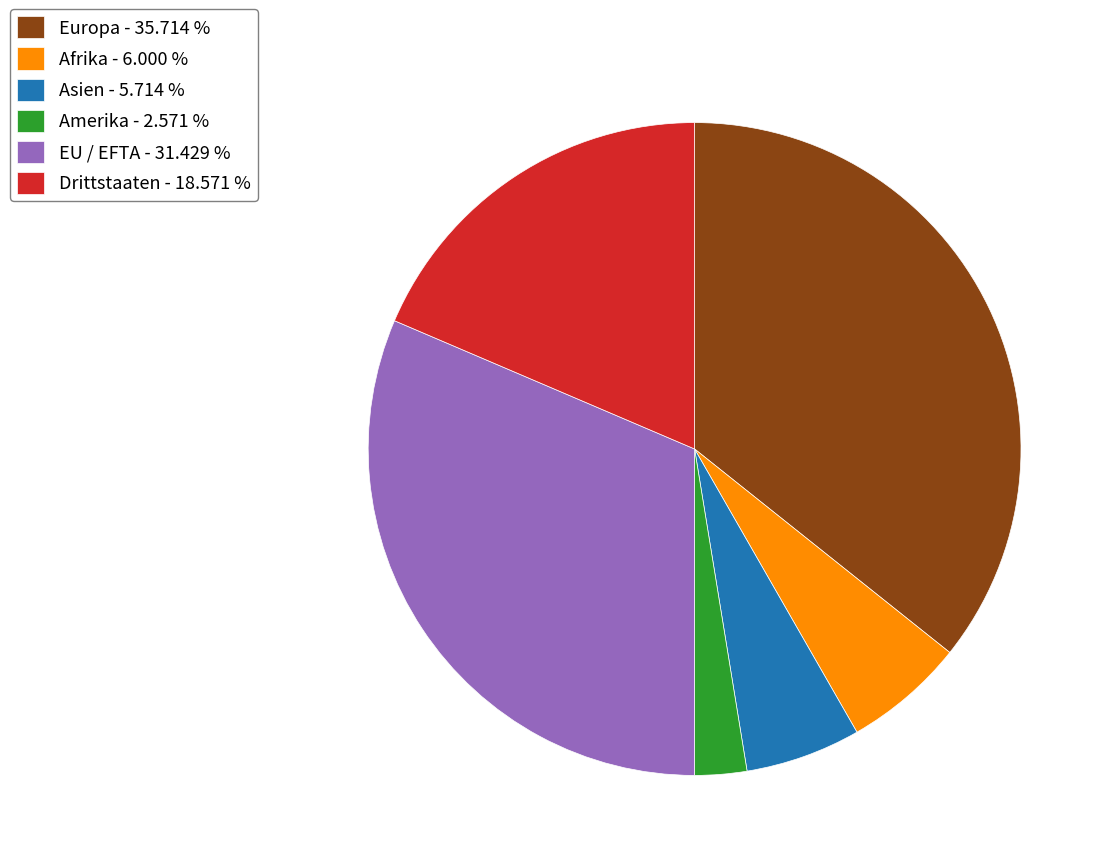

Is the sum of Asien - 5.714 % and Amerika - 2.571 % greater than half?

No